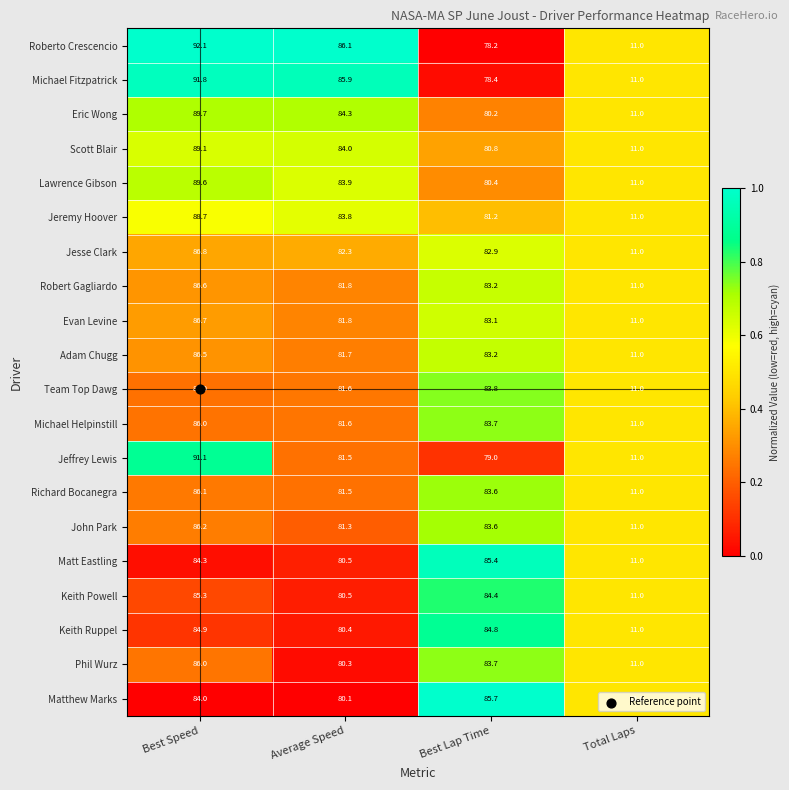

What is the maximum value shown in the chart?

92.1